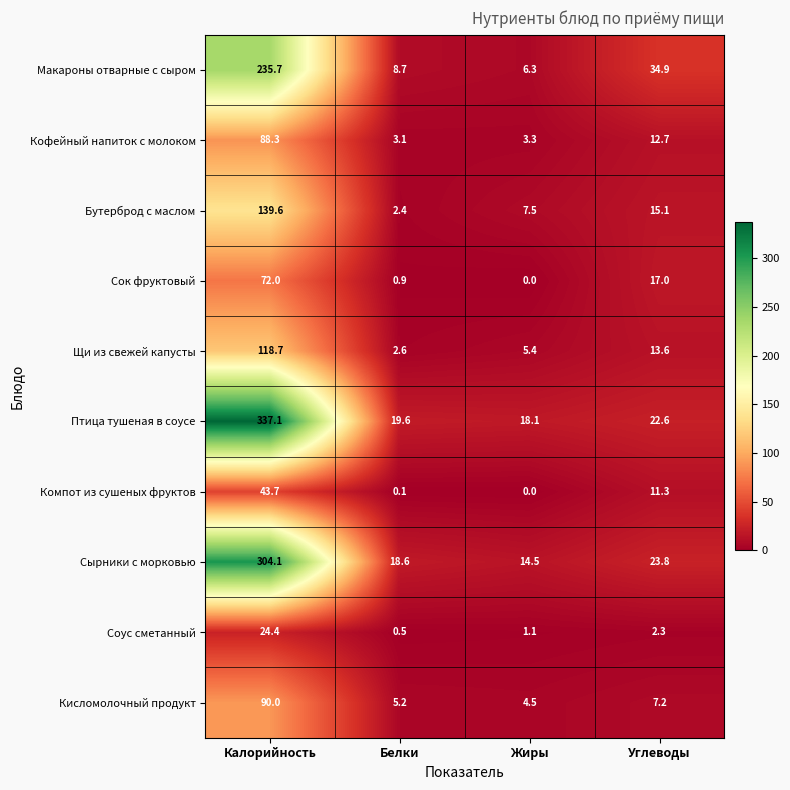

At how many categories does at least one series exceed 240?

1